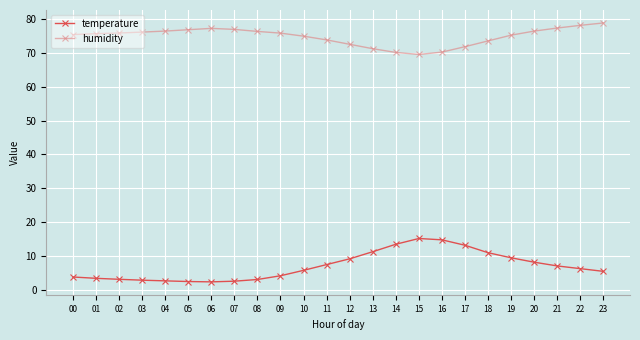

What is the value of the humidity point at the 6th from the left?

76.8